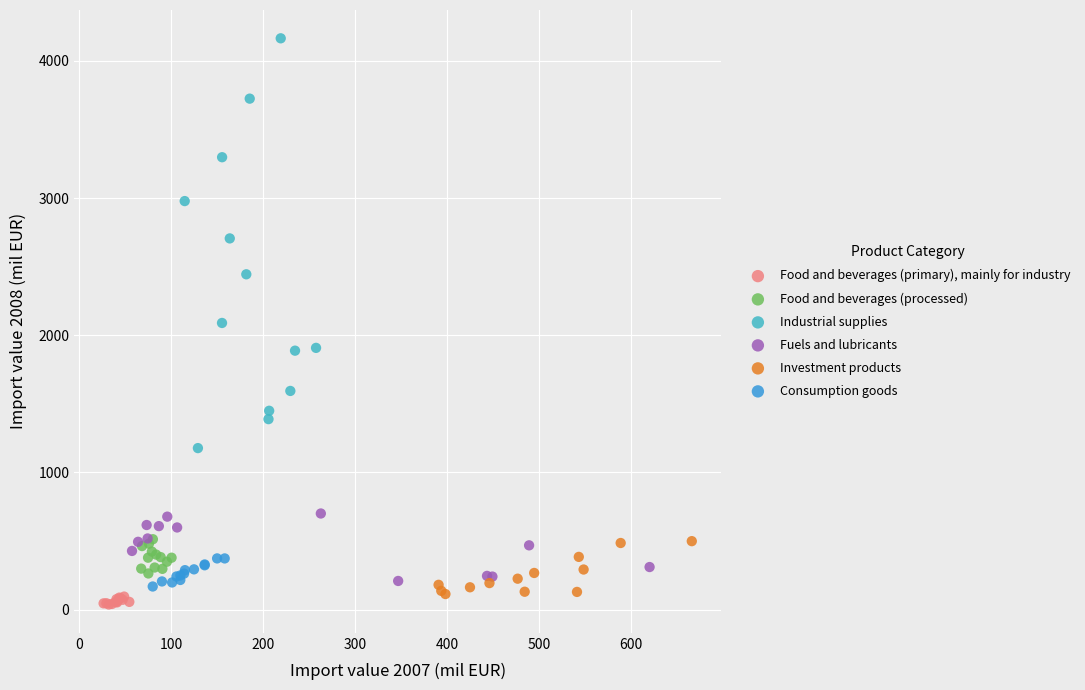

Which series reaches the maximum Y coordinate?

Industrial supplies